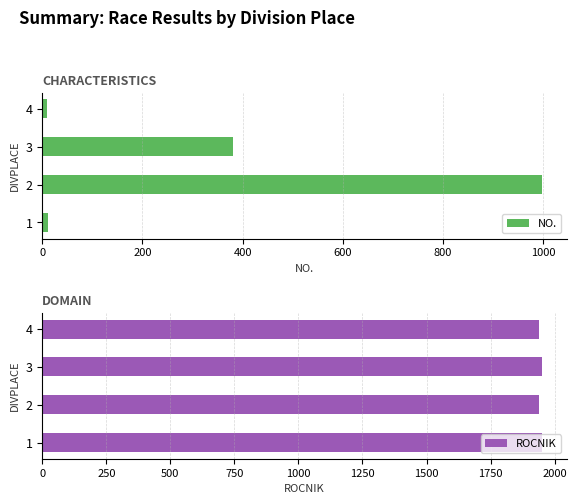

What are all the series names shown in the legend?

NO., ROCNIK